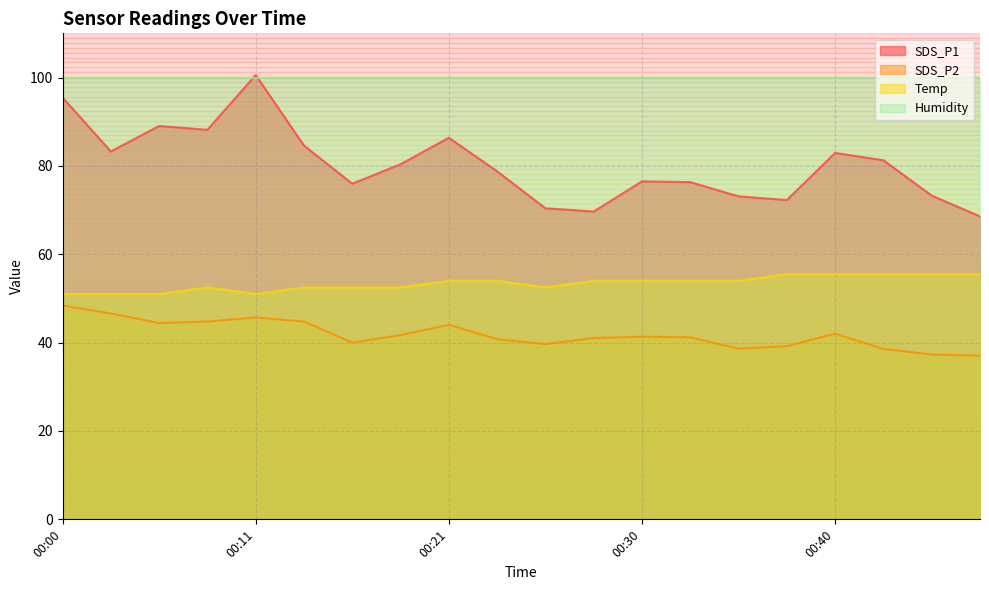

How many data points in SDS_P1 are above 80?

10